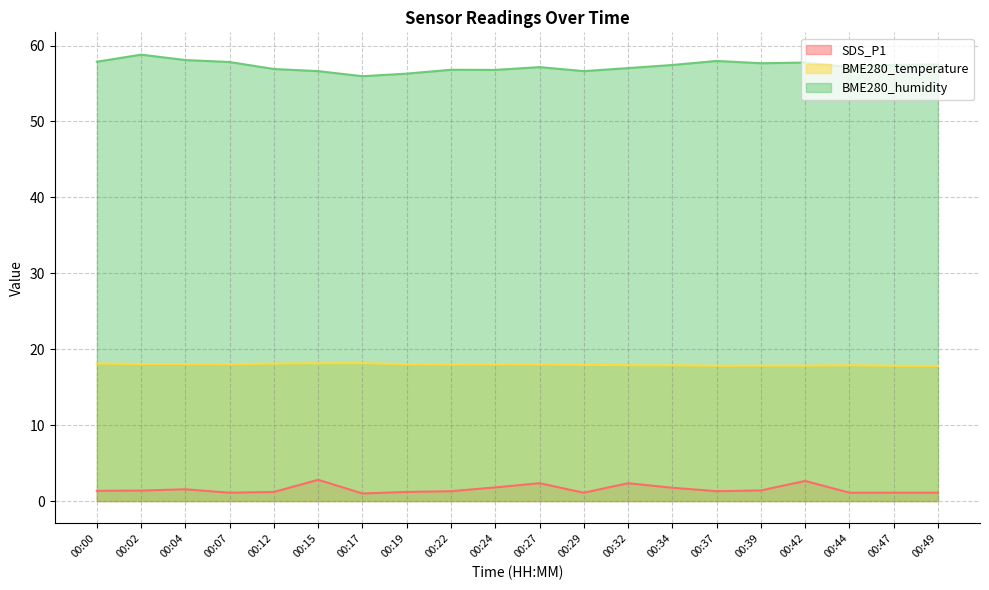

Rank the series at 00:47 from lowest to highest value.

SDS_P1, BME280_temperature, BME280_humidity